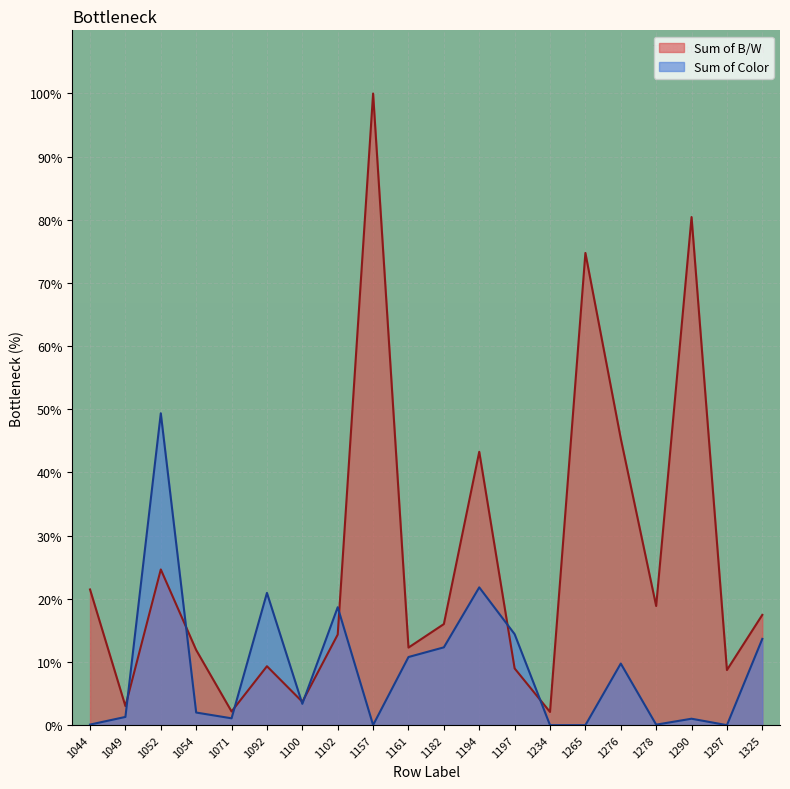

At which category is the sum across all series the highest?

1157